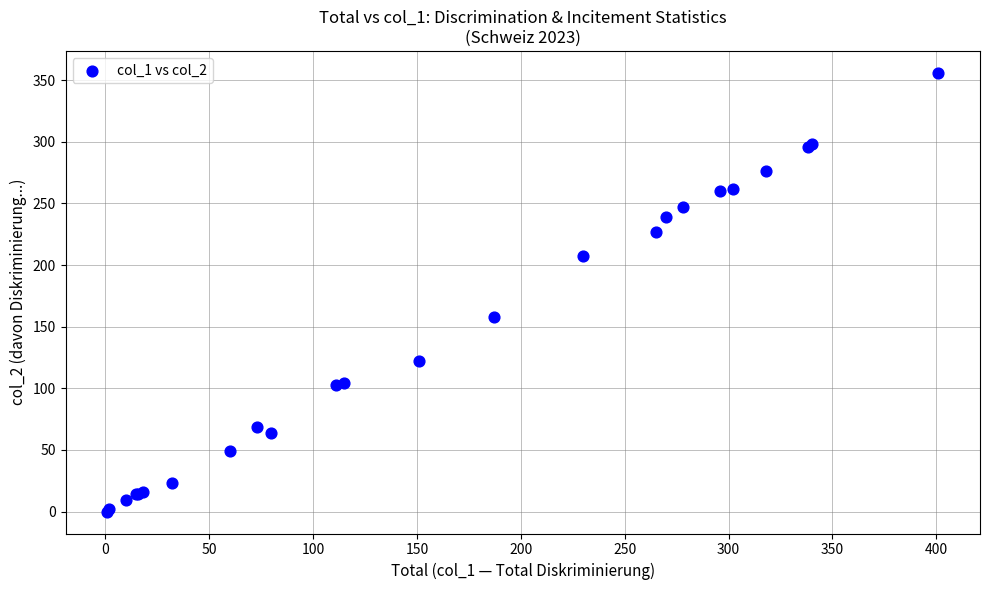

What Y value in the scatter plot is closest to 178?

158